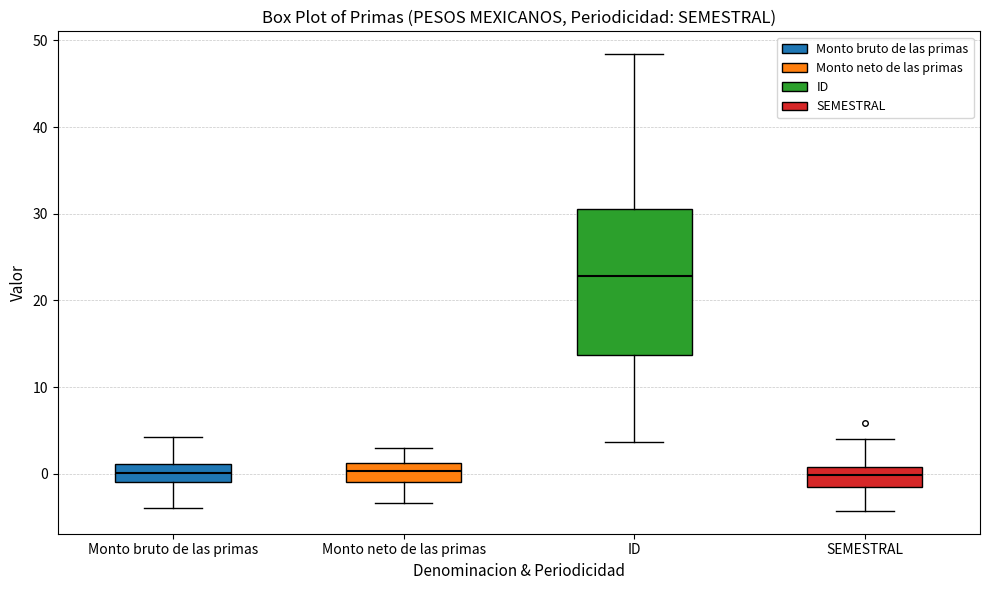

Which box has the highest median line?

ID